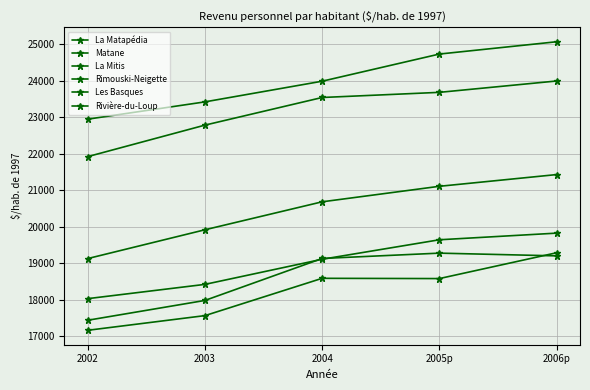

Rank the series at 2005p from lowest to highest value.

La Matapédia, Les Basques, La Mitis, Matane, Rivière-du-Loup, Rimouski-Neigette